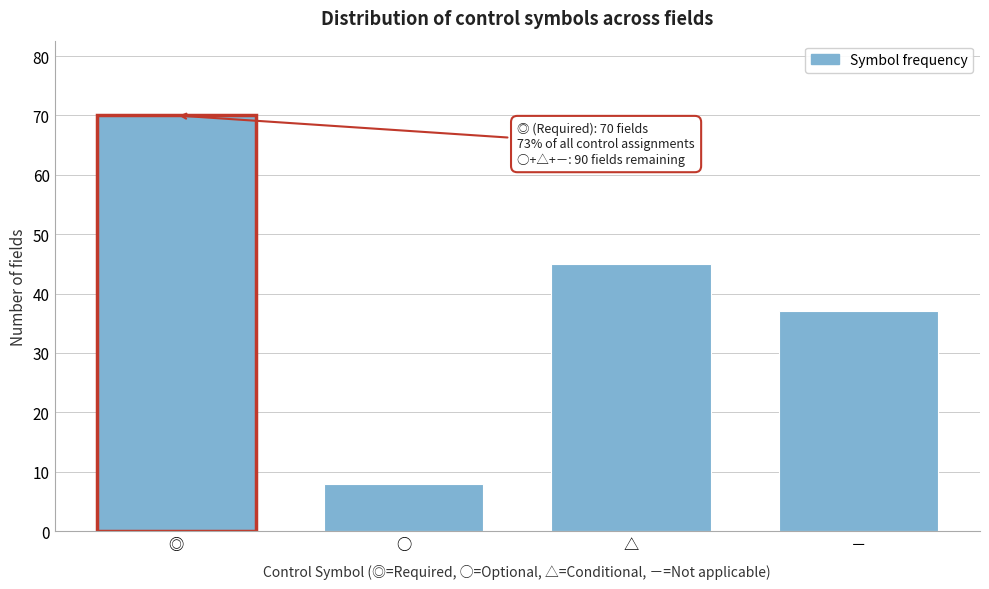

Reading right to left, list all the values displayed in this chart.

37	45	8	70